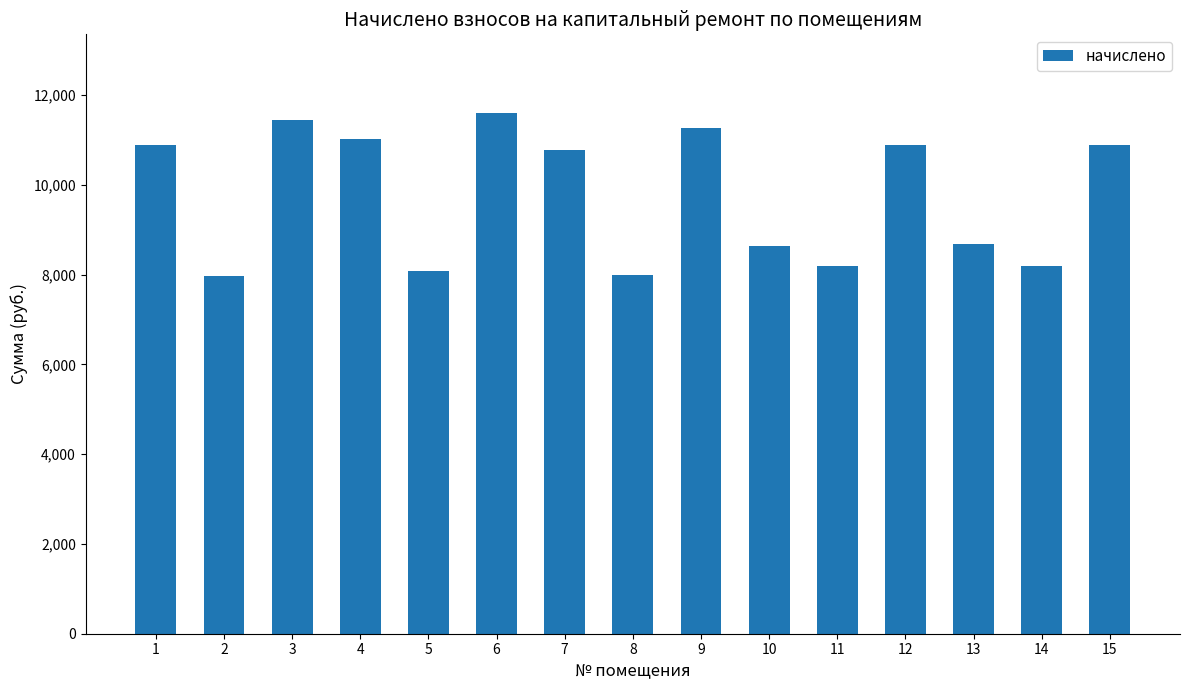

The value at 3 is 5515.2. True or false?

False